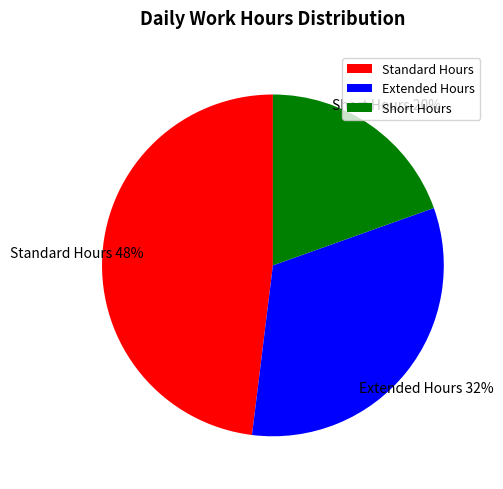

Count the number of slices in the pie.

3